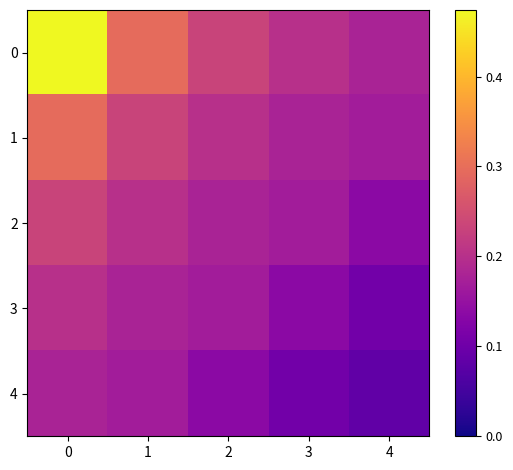

List the series in order of their overall mean, highest first.

0, 1, 2, 3, 4